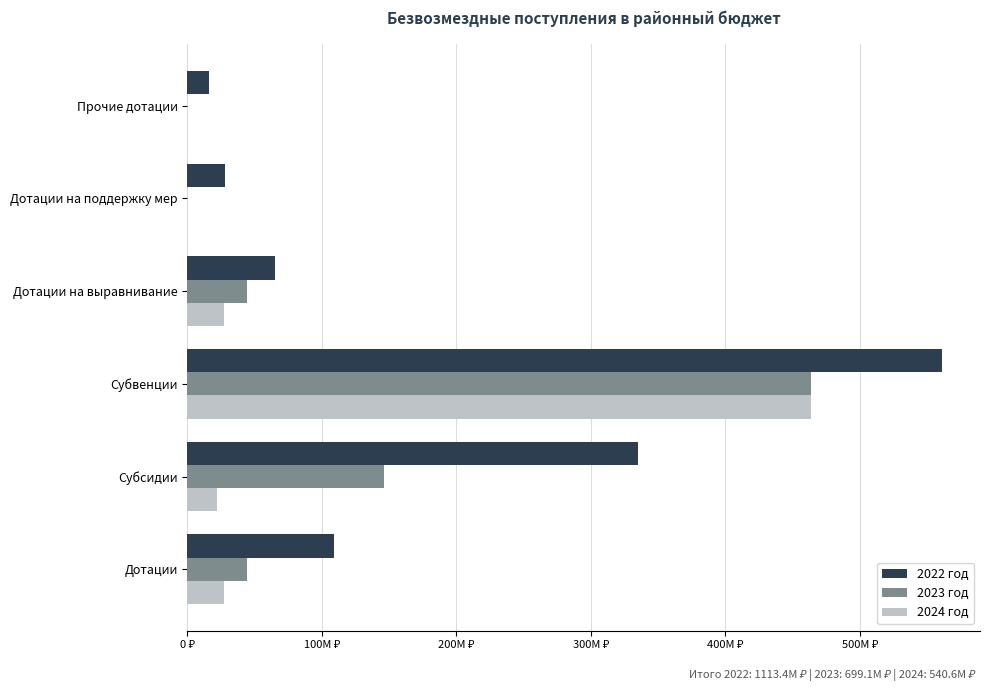

What position from the left is Дотации?

1